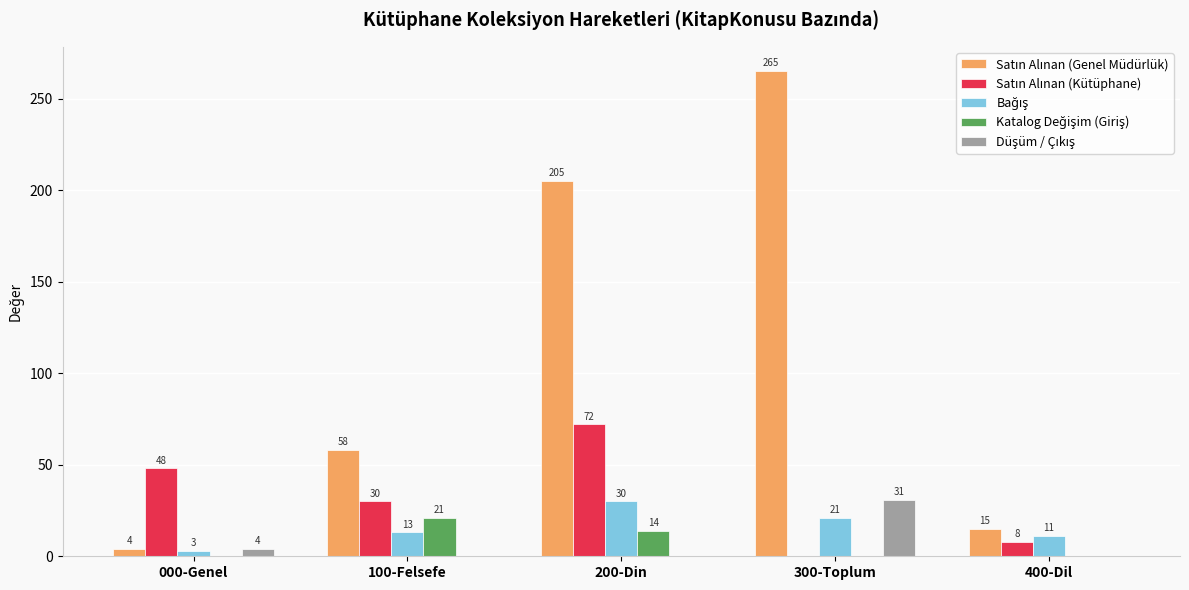

What is the total value across all series at 000-Genel?

59